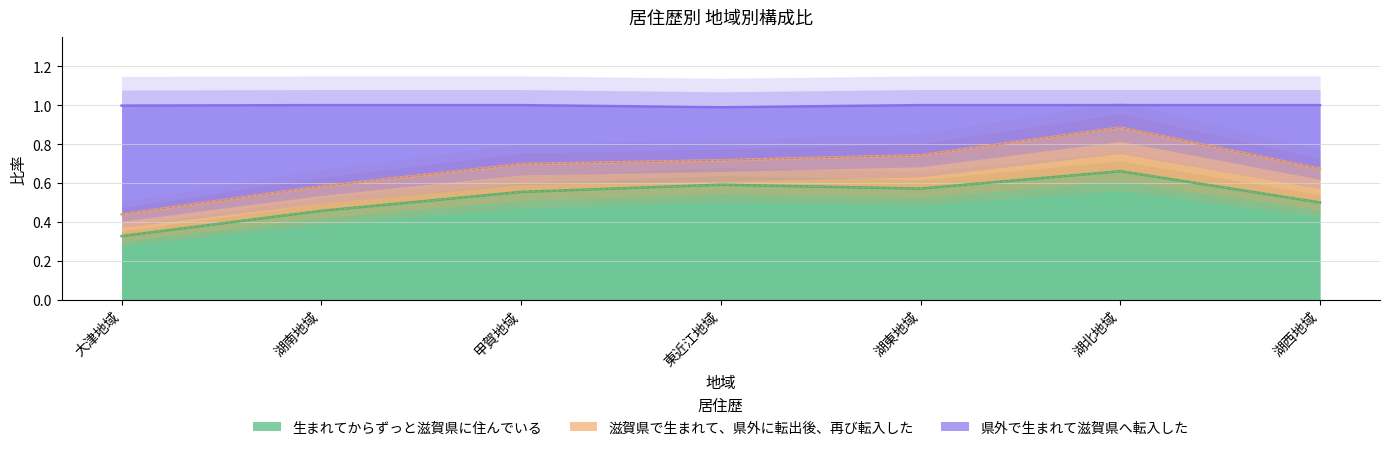

Which has a higher value, 湖北地域 or 湖西地域?

湖北地域